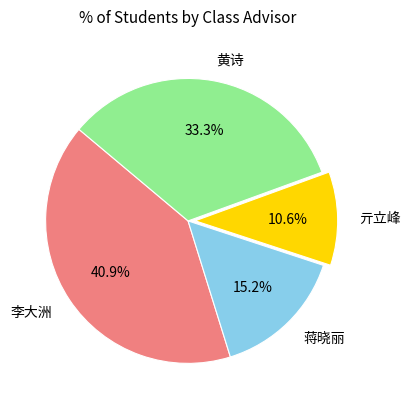

What is the ratio of the value at 李大洲 to the value at 黄诗?

1.2